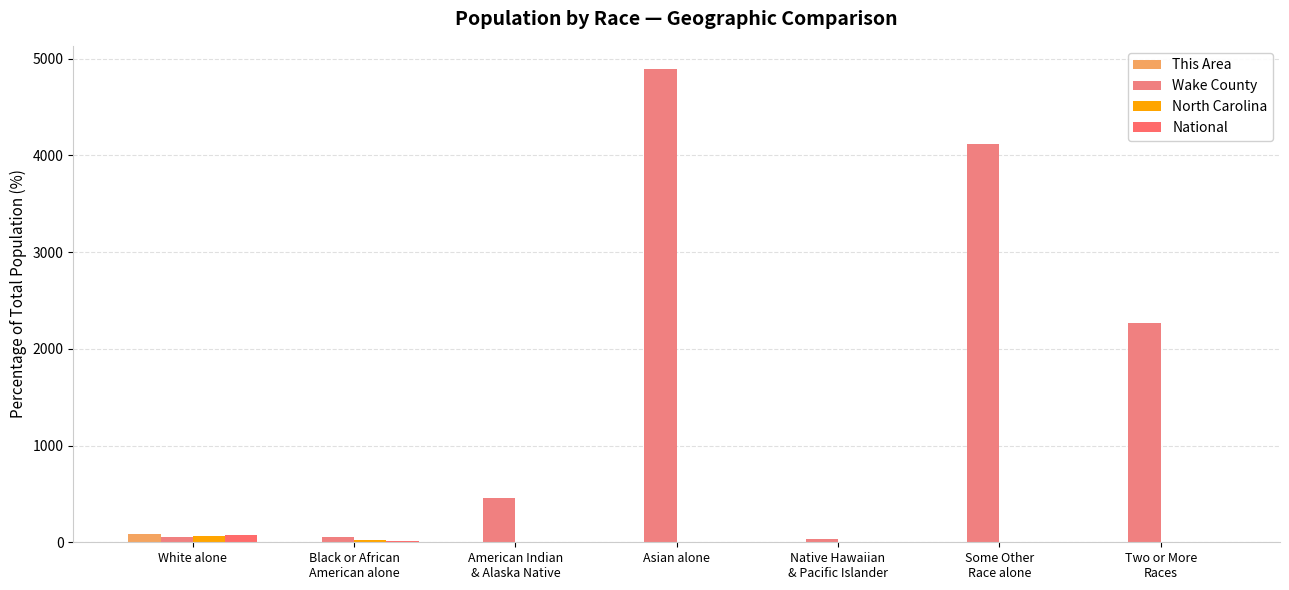

What is the difference between the highest and lowest values at White alone?

27.8